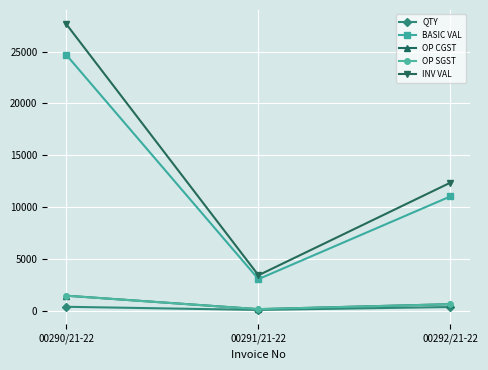

Does the chart have visible grid lines?

Yes